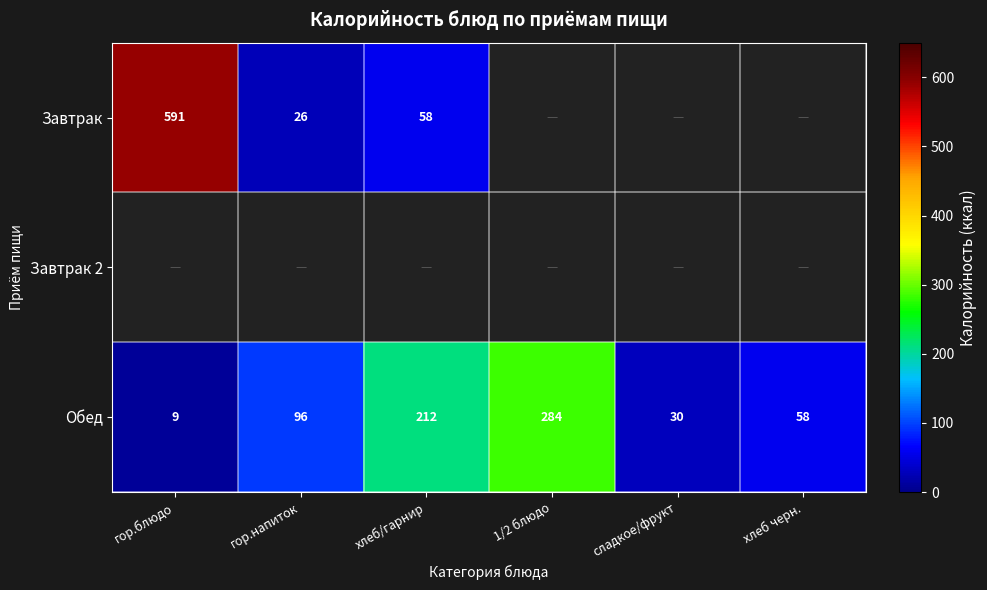

What is the difference between the Обед values at 1/2 блюдо and гор.блюдо?

275